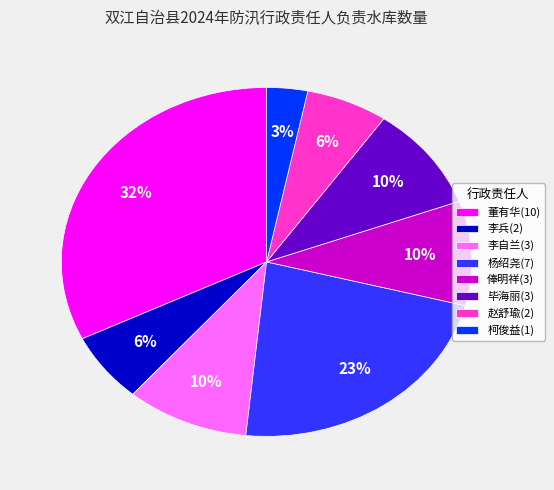

Does any single category account for the majority?

No